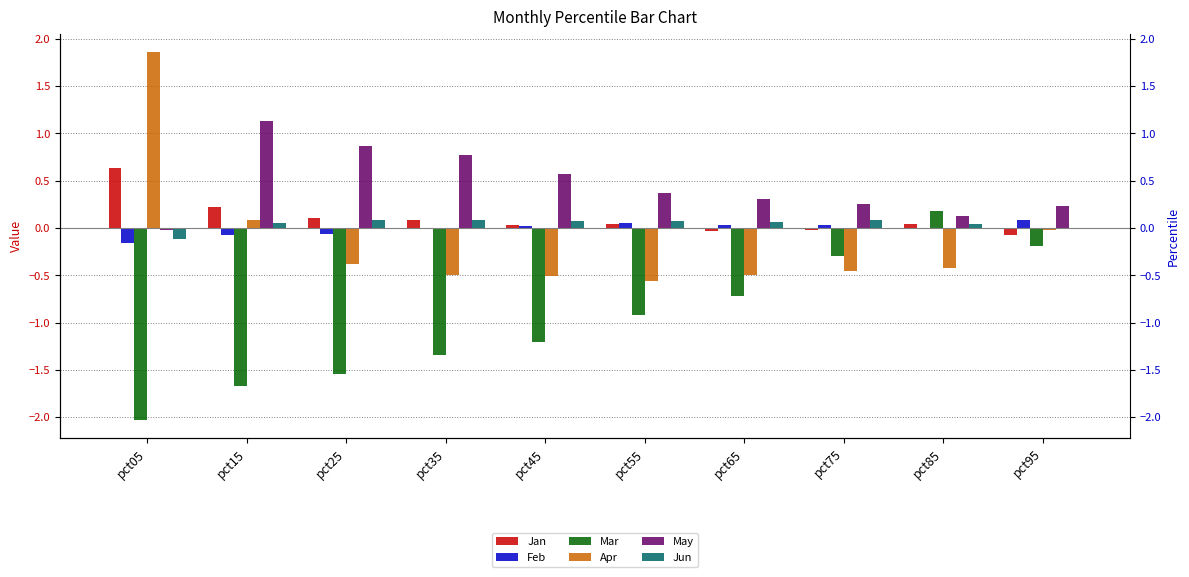

What is the value of the Mar bar at the 6th from the left?

-0.9